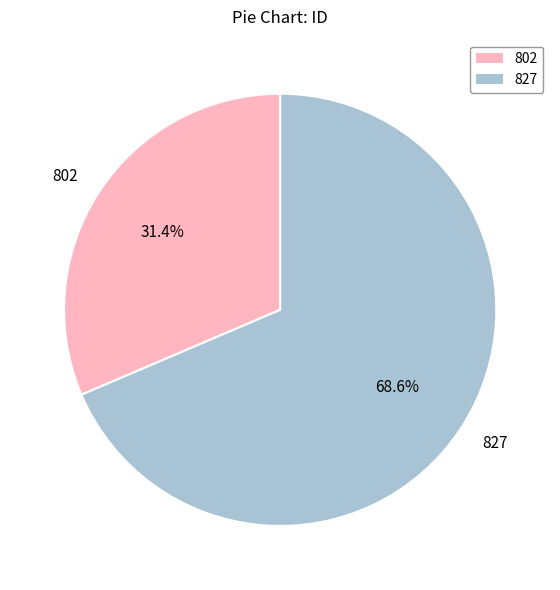

Rank the categories by value from highest to lowest.

827, 802